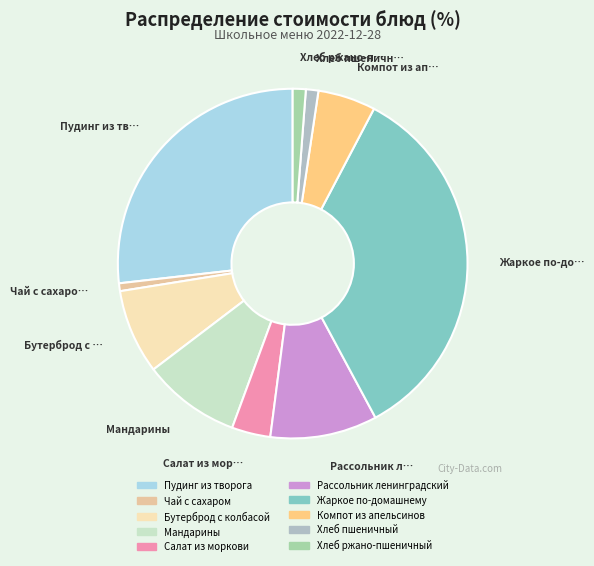

Does Хлеб ржано-пшеничный represent more than half of the total?

No